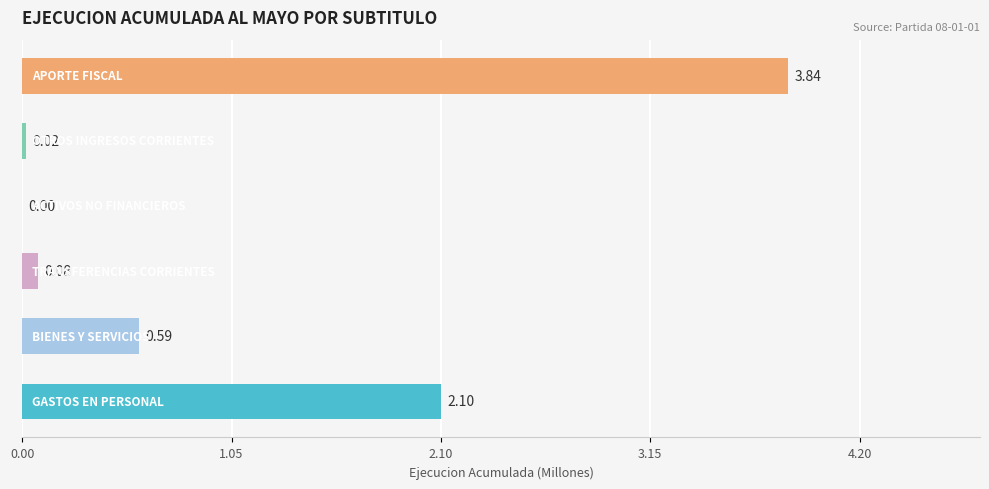

What is the sum of all values?

6.6